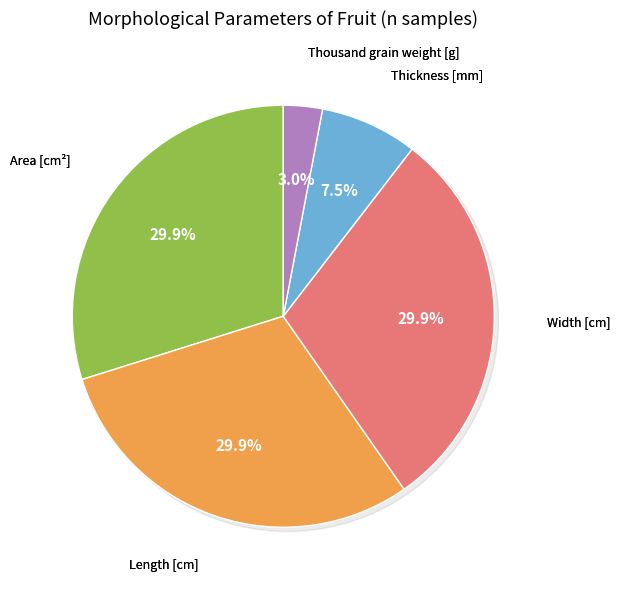

Does Length [cm] account for over 50% of the chart?

No